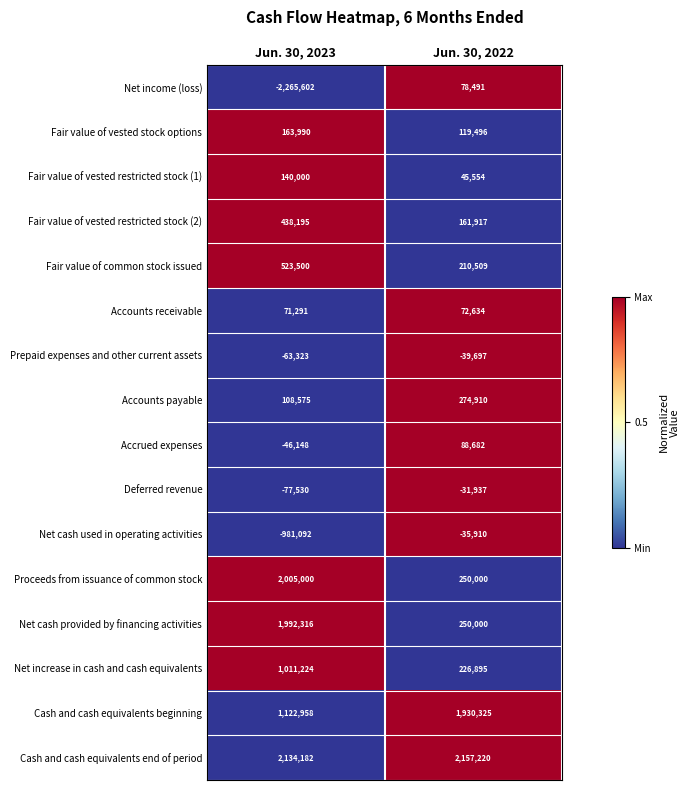

Between Jun. 30, 2023 and Jun. 30, 2022, which series saw the biggest shift?

Net income (loss)